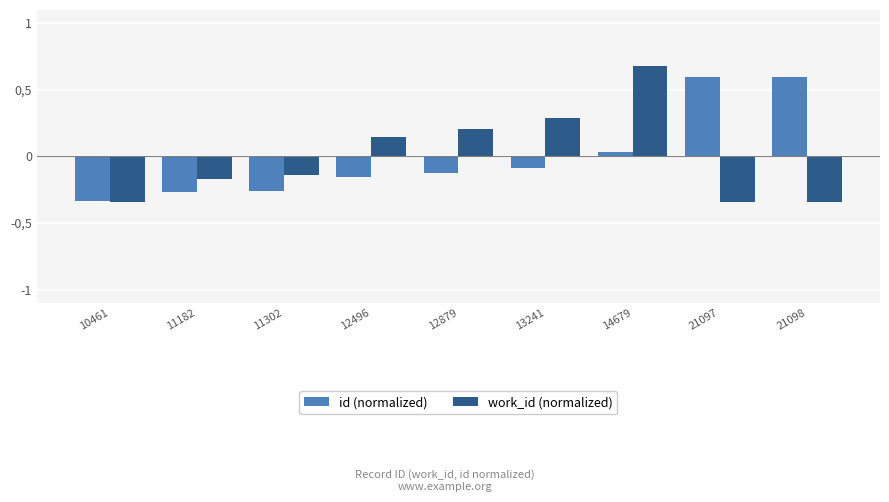

The value of id (normalized) at 13241 is -0.1. True or false?

True